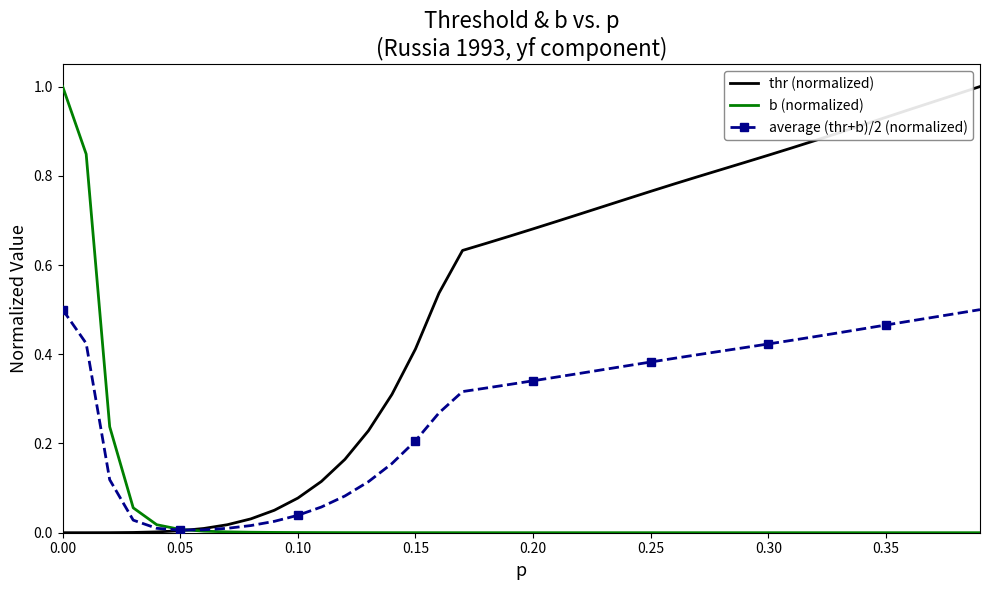

Which series has the largest total across all categories?

thr (normalized)